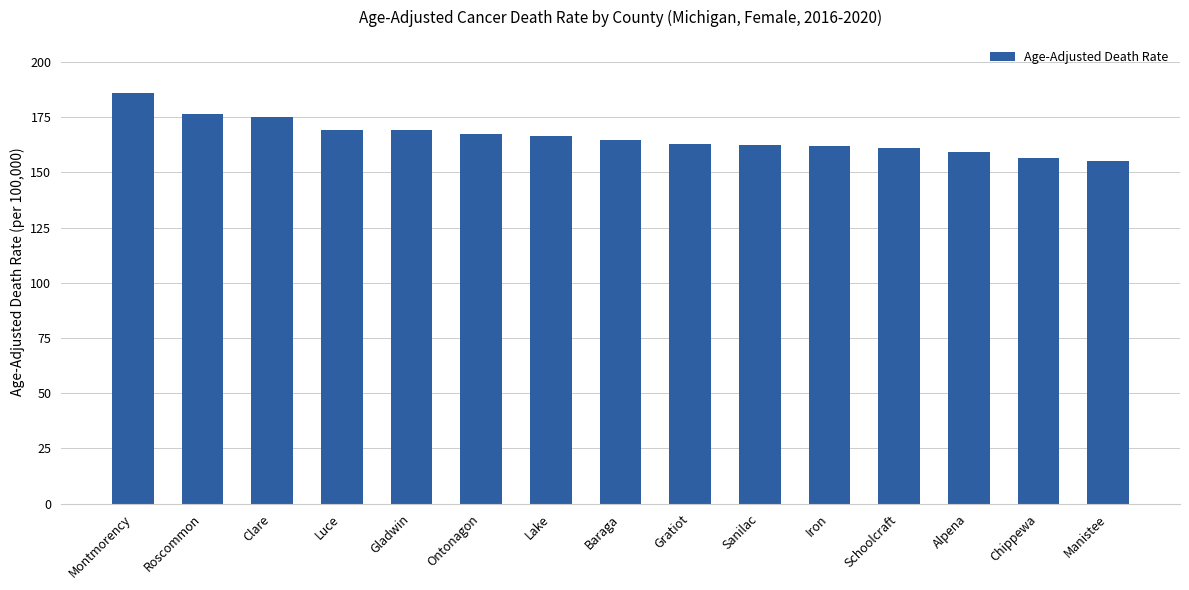

What is the label of the 11th bar from the right?

Gladwin